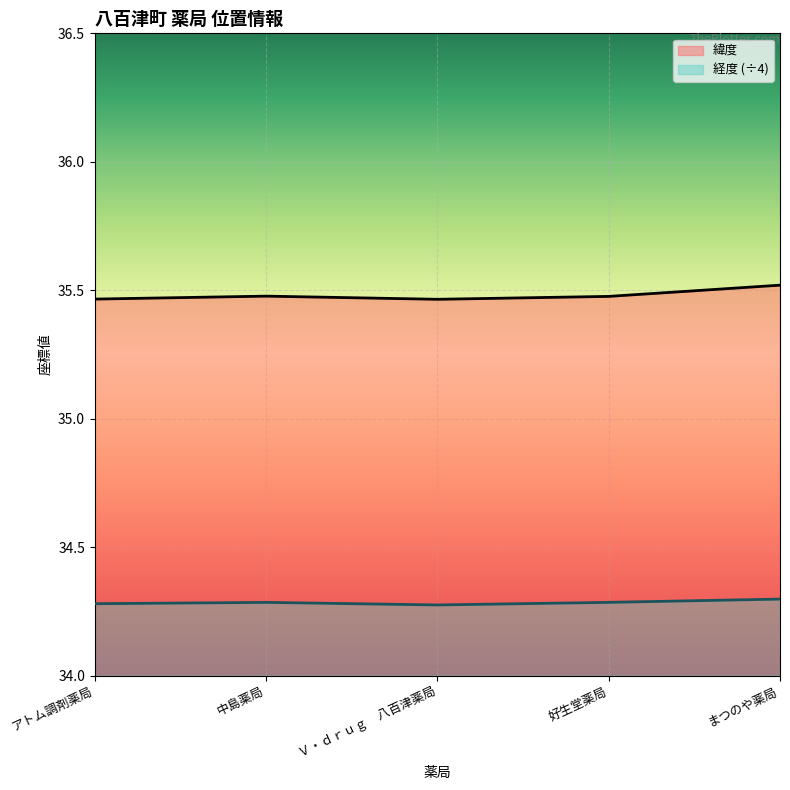

What is the label of the 3rd point from the right?

Ｖ・ｄｒｕｇ　八百津薬局